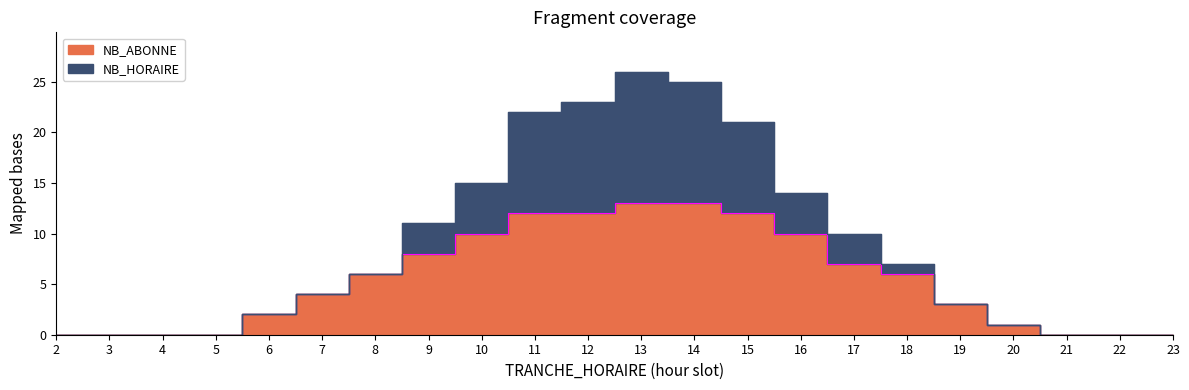

Where is the data nearest to the value 6?

8